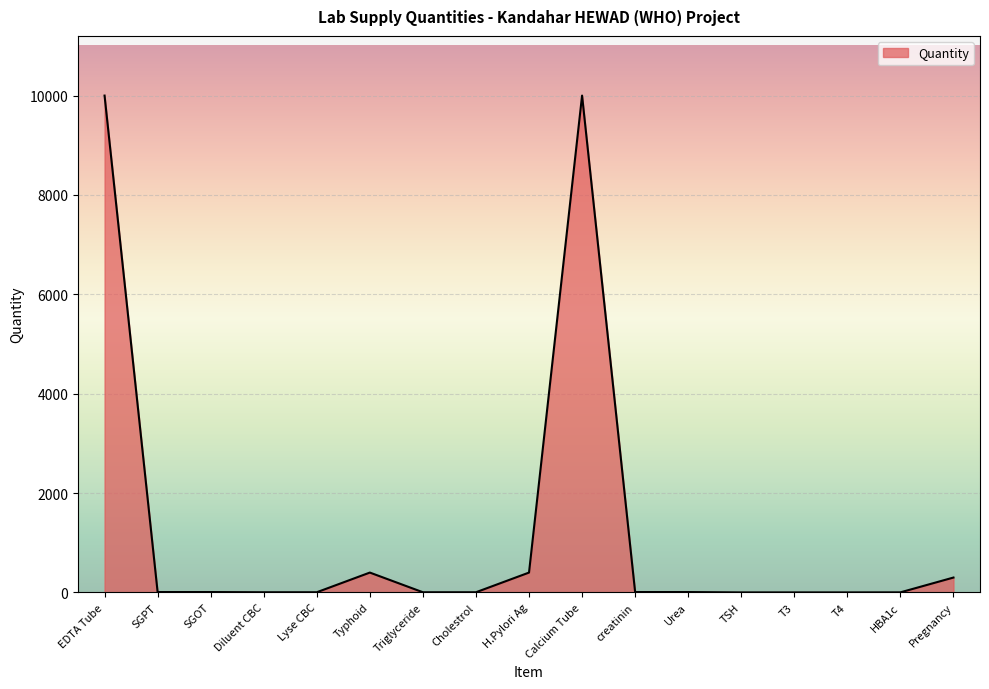

What is the maximum value shown in the chart?

10000